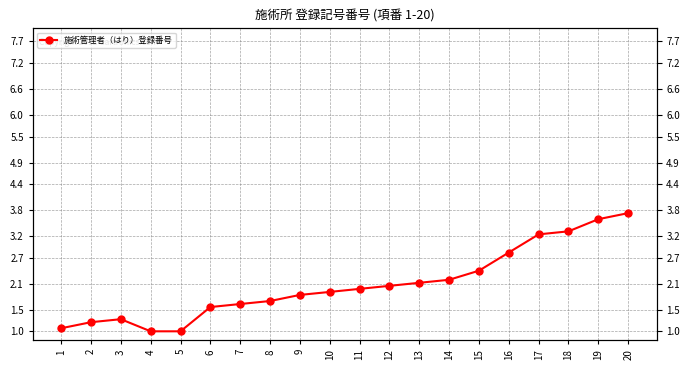

Which has a higher value, 17 or 19?

19